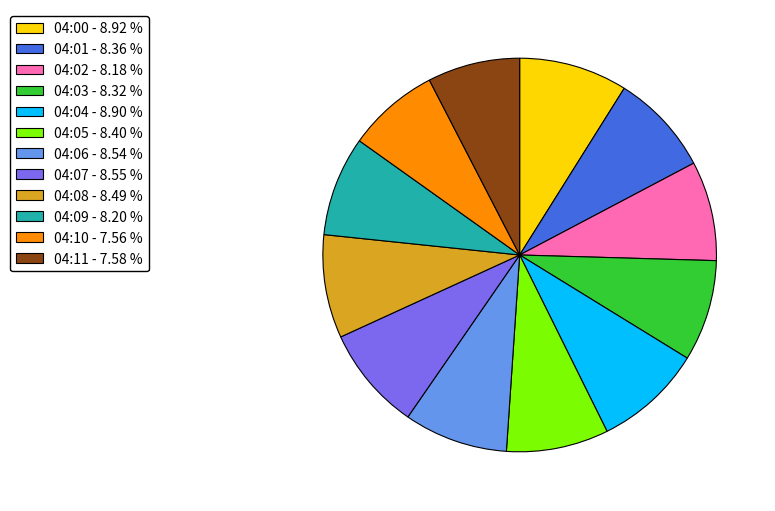

Does any single category account for the majority?

No